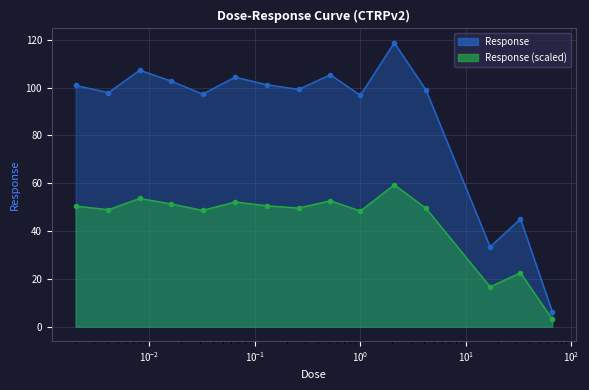

Which category has the lowest value across all series?

66.0